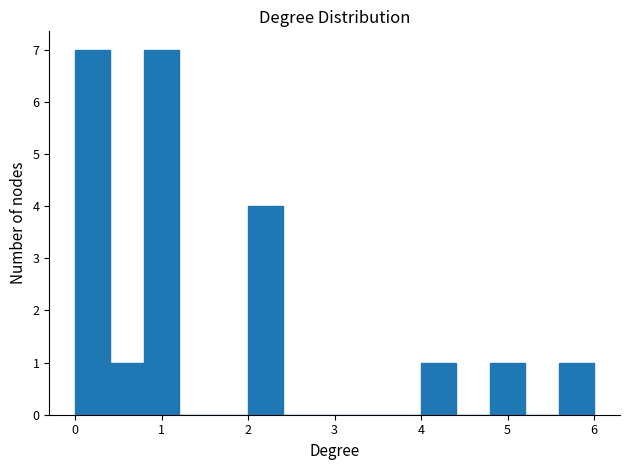

How tall is the bar that spans 0.8 to 1.2 on the x-axis? The values are not printed on the chart, so give them approximately, as read against the axis.

7